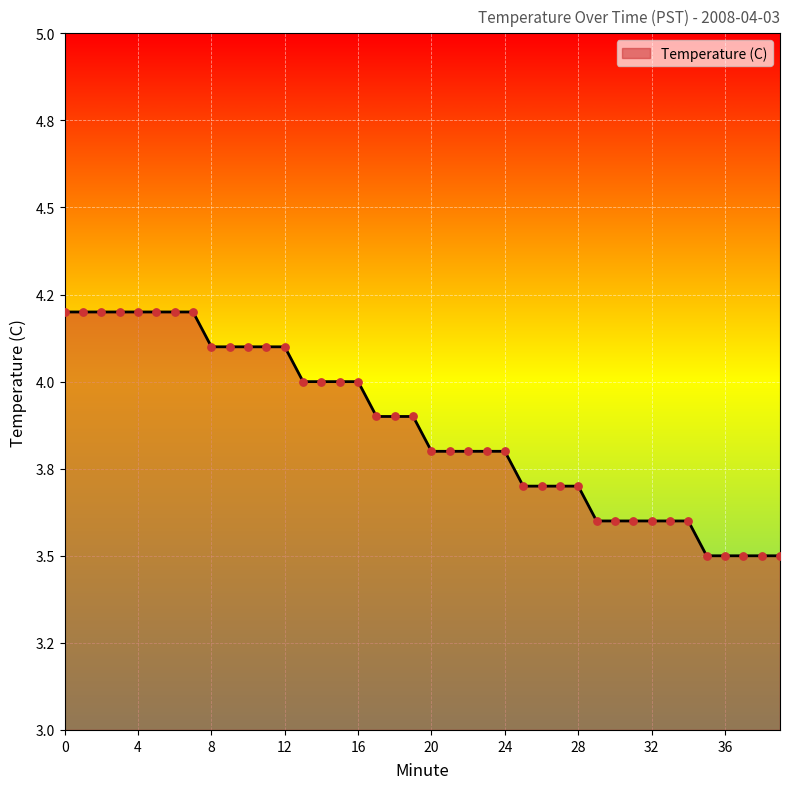

Does the chart have visible grid lines?

Yes